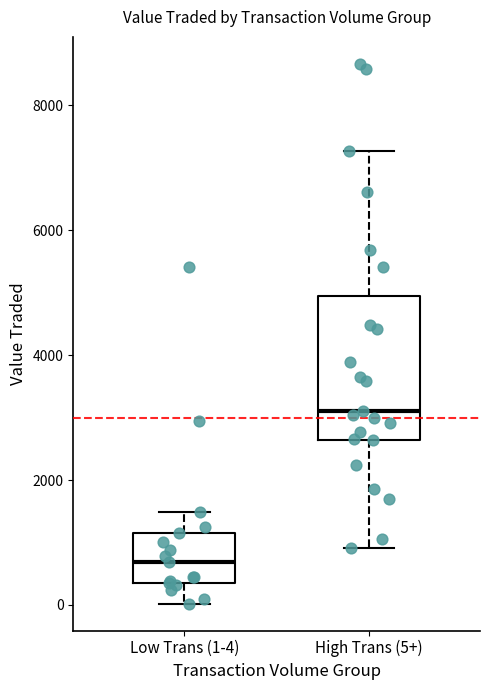

Which box's median line is the highest?

High Trans (5+)